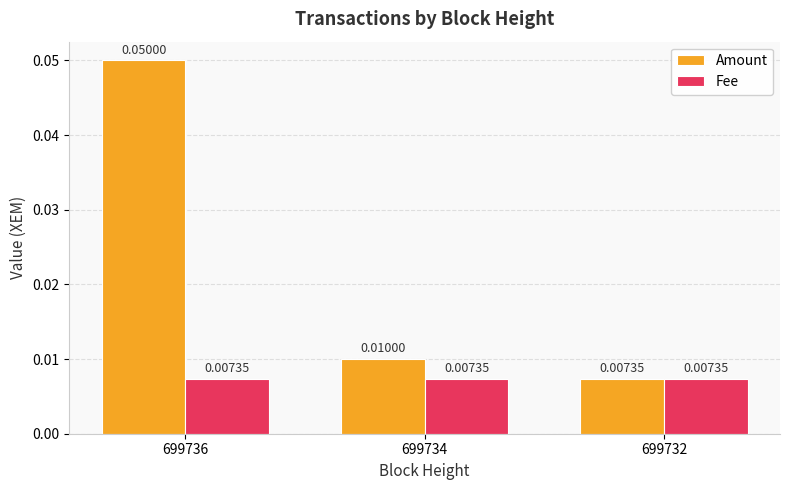

At how many categories does at least one series exceed 0?

3